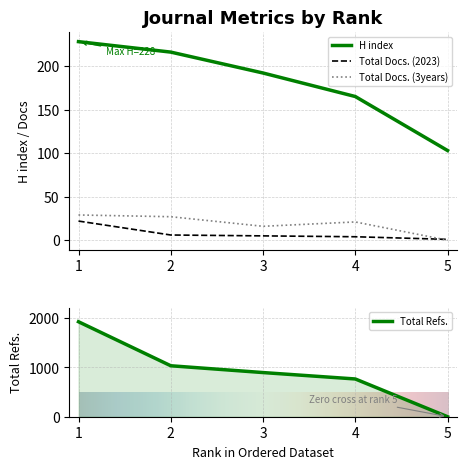

After their last crossing, which series has the higher values: Total Refs. or H index?

H index